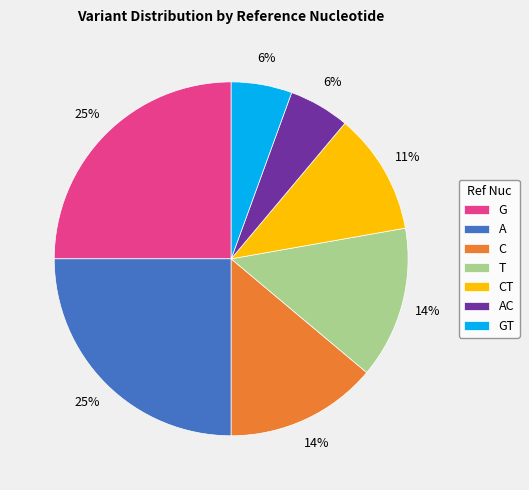

To the nearest percent, what is the difference between the largest and smallest slice percentages?

19%